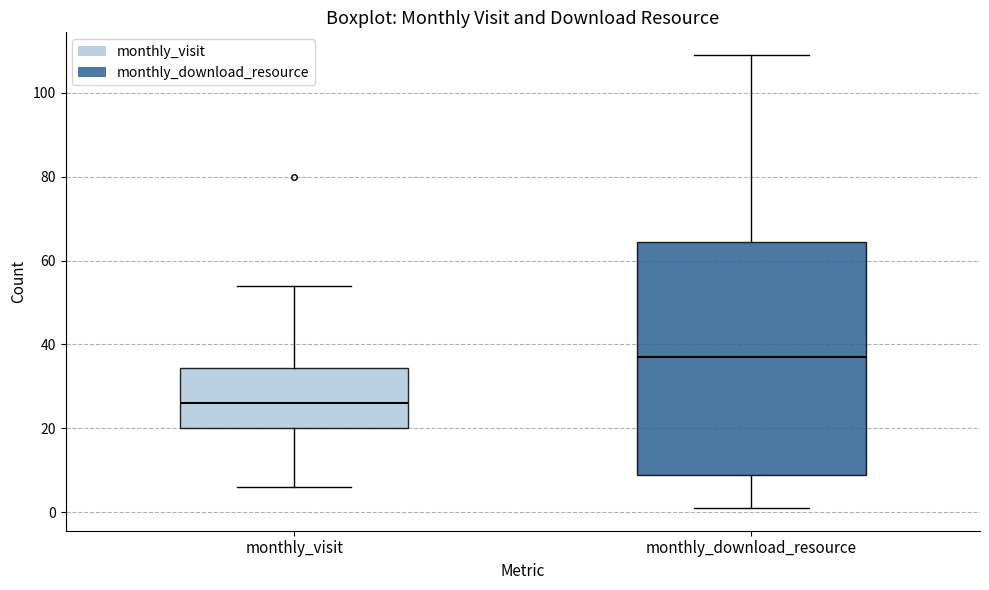

Comparing the boxes themselves (not the whiskers), which one is the tallest?

monthly_download_resource